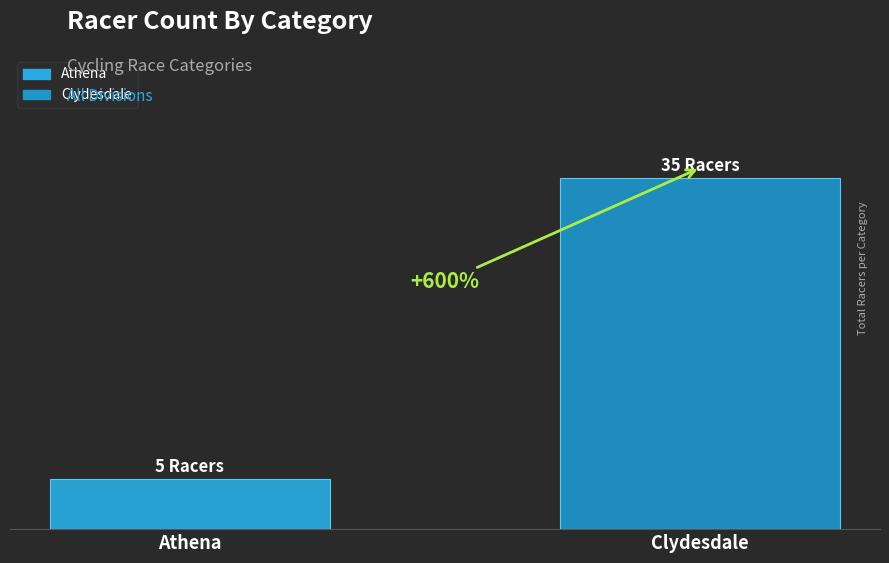

Does the chart contain stacked bars?

No